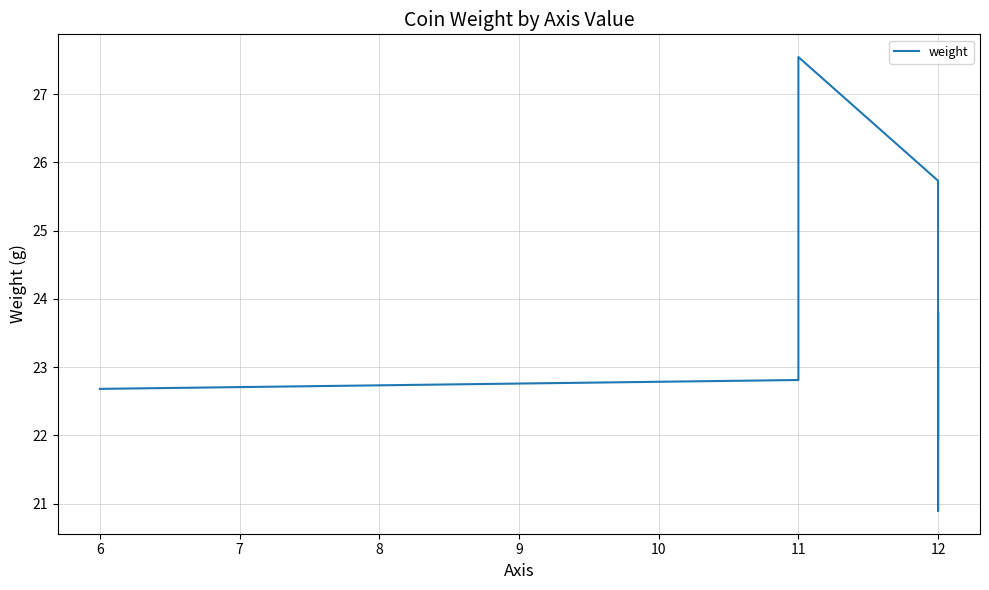

What is the sum of all values?

165.4